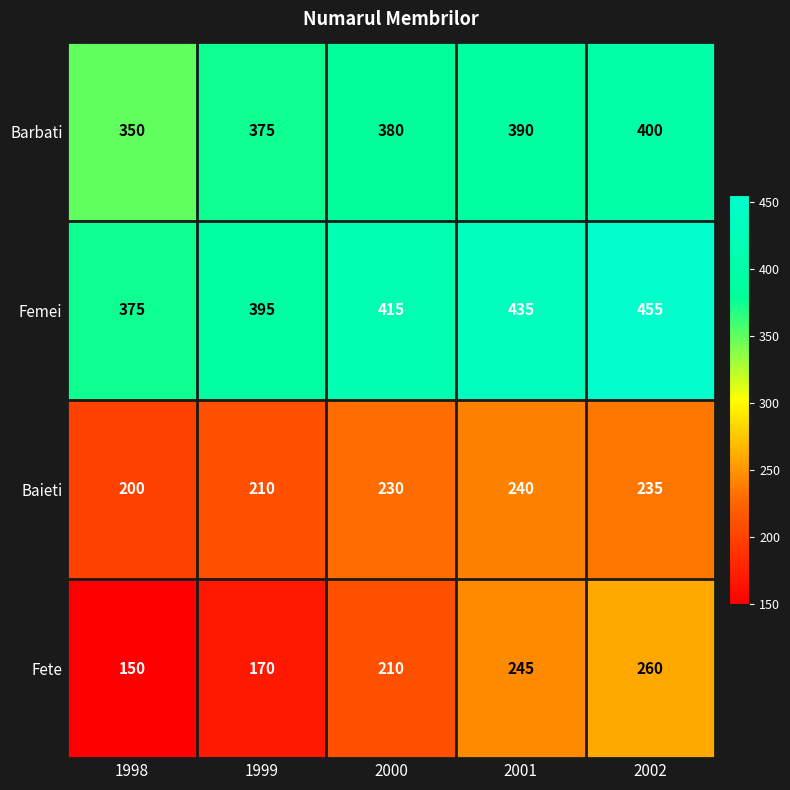

What is the difference between the maximum and minimum values in the Femei series?

80